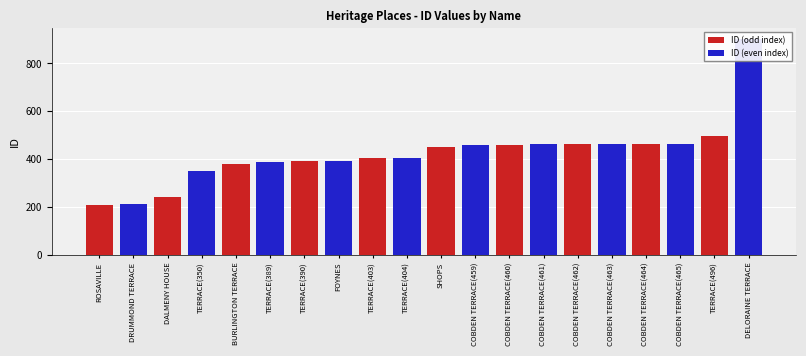

What is the difference between the maximum and minimum values in the ID (odd index) series?

496